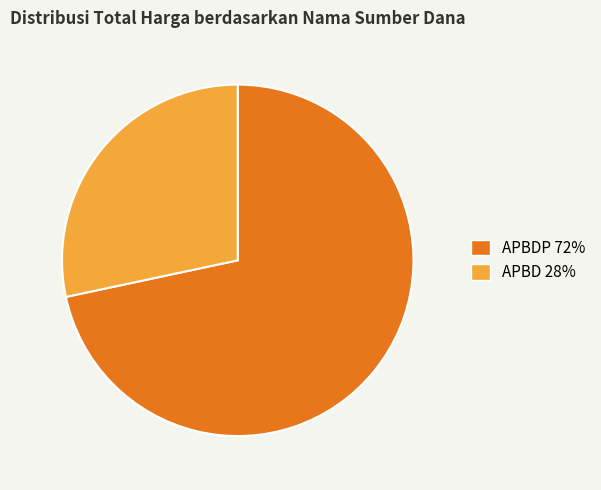

Is there any slice that represents more than half of the pie?

Yes